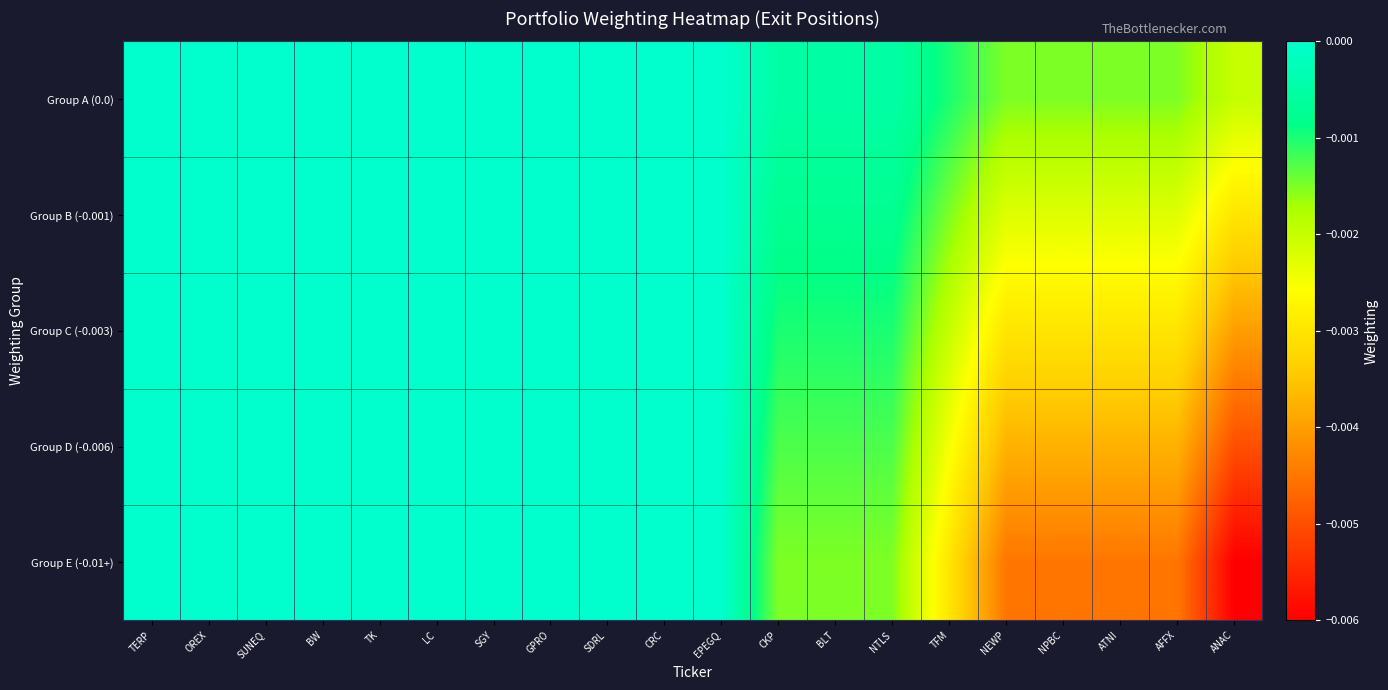

Rank the series by their average value, from lowest to highest.

Group E (-0.01+), Group D (-0.006), Group C (-0.003), Group B (-0.001), Group A (0.0)